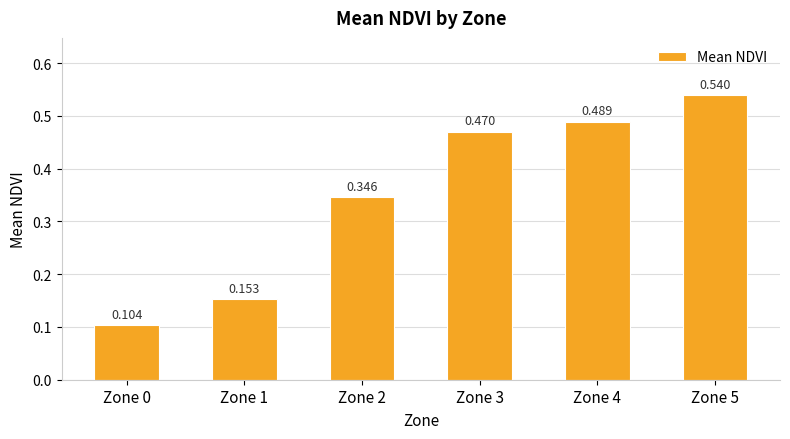

What is the average value?

0.4